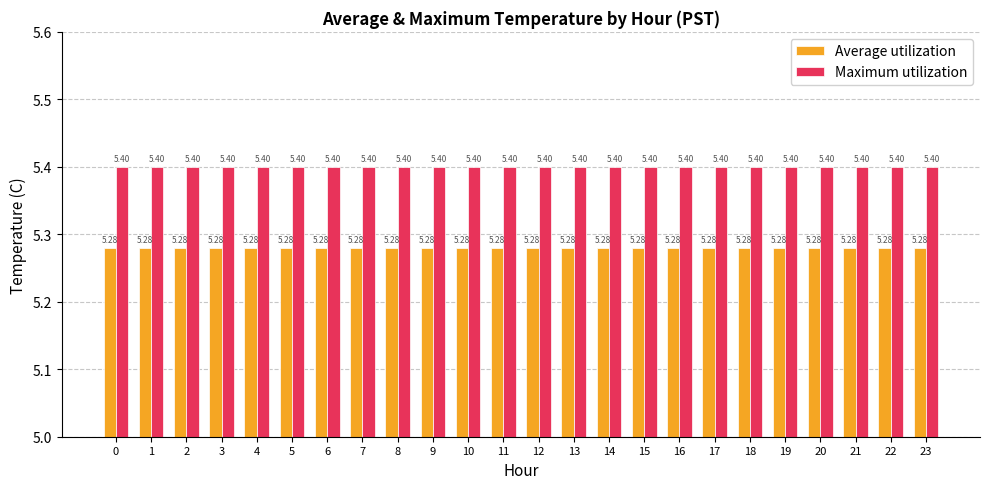

How many groups of bars are there?

24